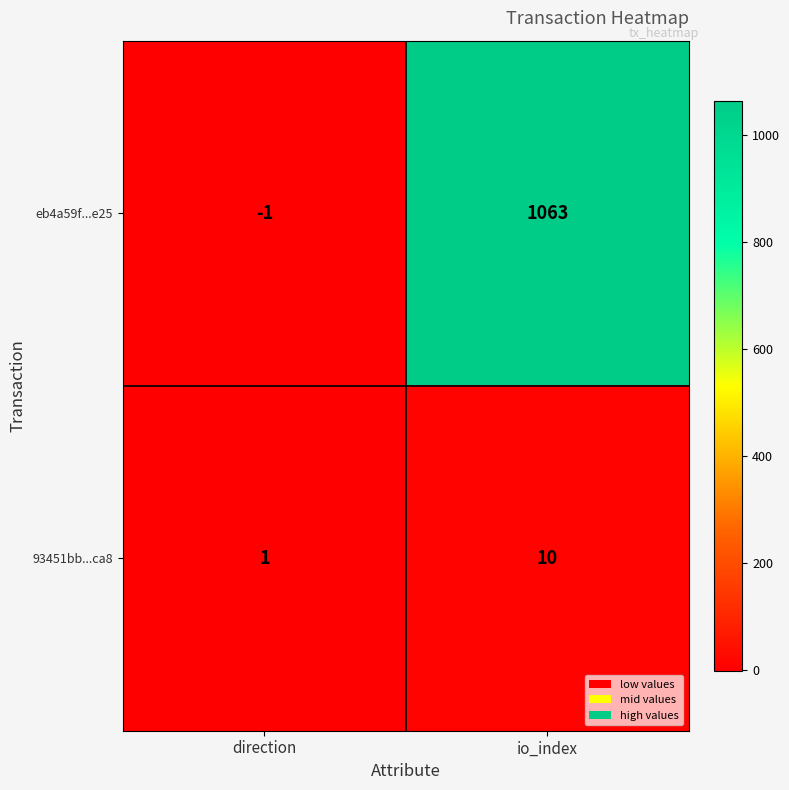

Rank the series by their maximum value, from highest to lowest.

eb4a59f...e25, 93451bb...ca8